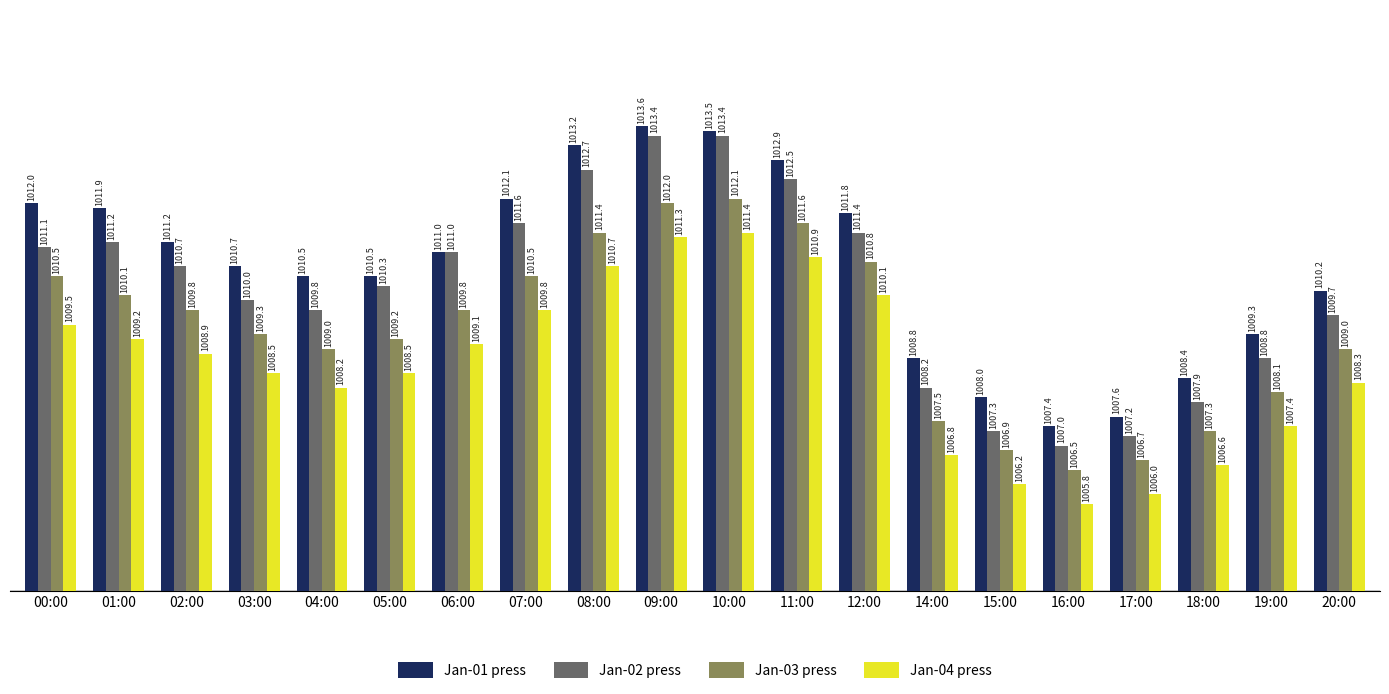

What is the difference between the second highest and second lowest values in the Jan-01 press series?

5.9